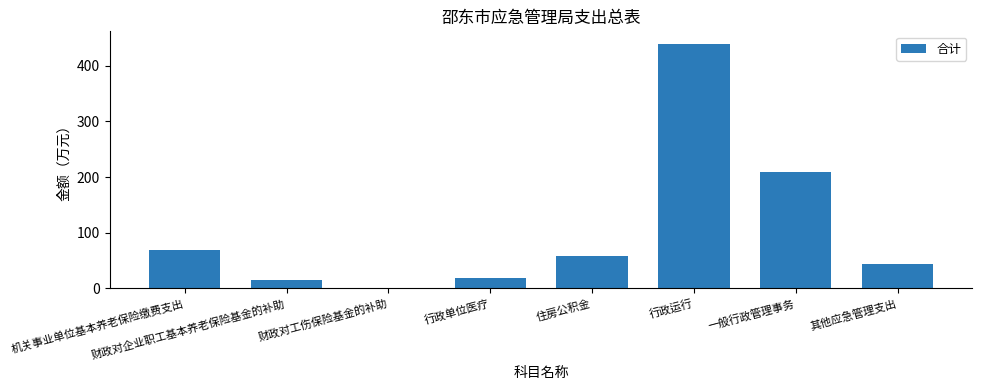

Are the bars grouped side by side (vs. stacked)?

No